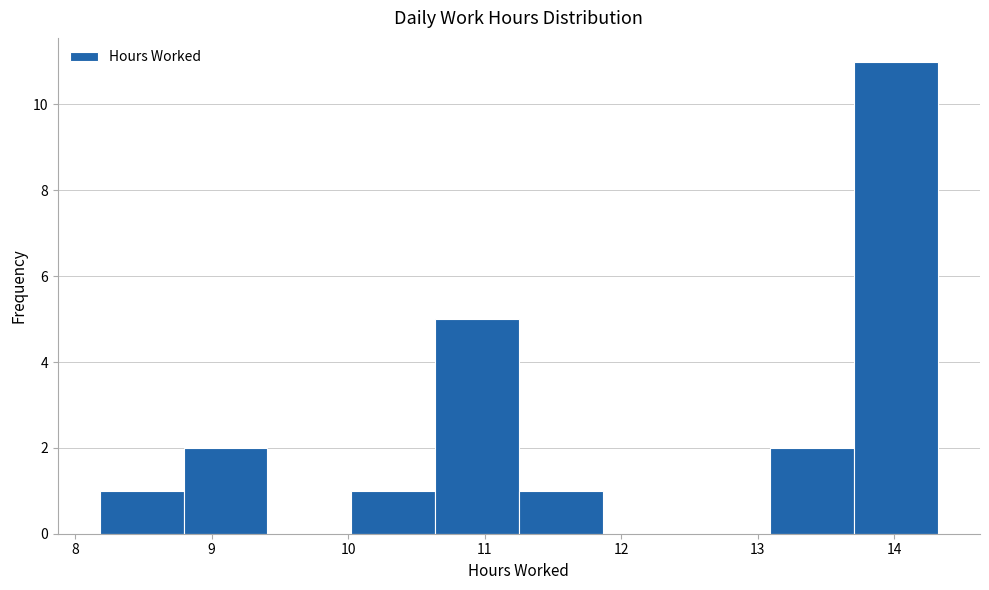

Reading left to right, transcribe this chart: for each bar, give the range it covers on the x-axis and its height. Neither the bar edges nor the heights are printed on the chart, so give them approximately, as read against the axes.

8.2 to 8.8: 1
8.8 to 9.4: 2
9.4 to 10.0: 0
10.0 to 10.6: 1
10.6 to 11.3: 5
11.3 to 11.9: 1
11.9 to 12.5: 0
12.5 to 13.1: 0
13.1 to 13.7: 2
13.7 to 14.3: 11